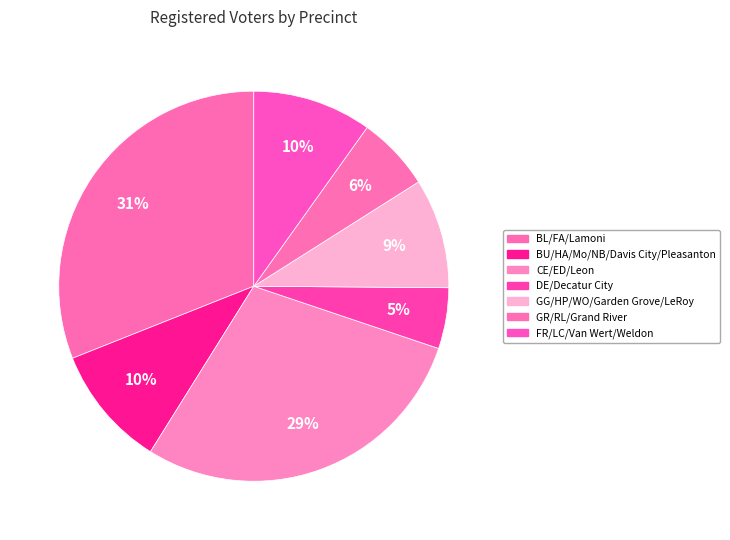

What is the change in value from CE/ED/Leon to DE/Decatur City?

-1055